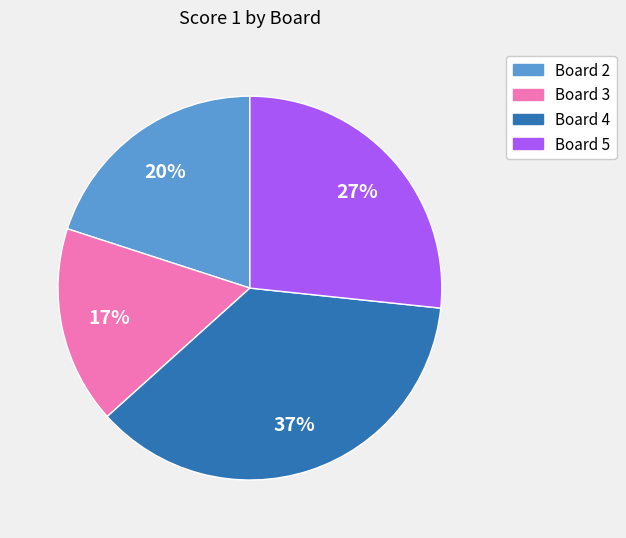

To the nearest percent, what is the difference between the largest and smallest slice percentages?

20%